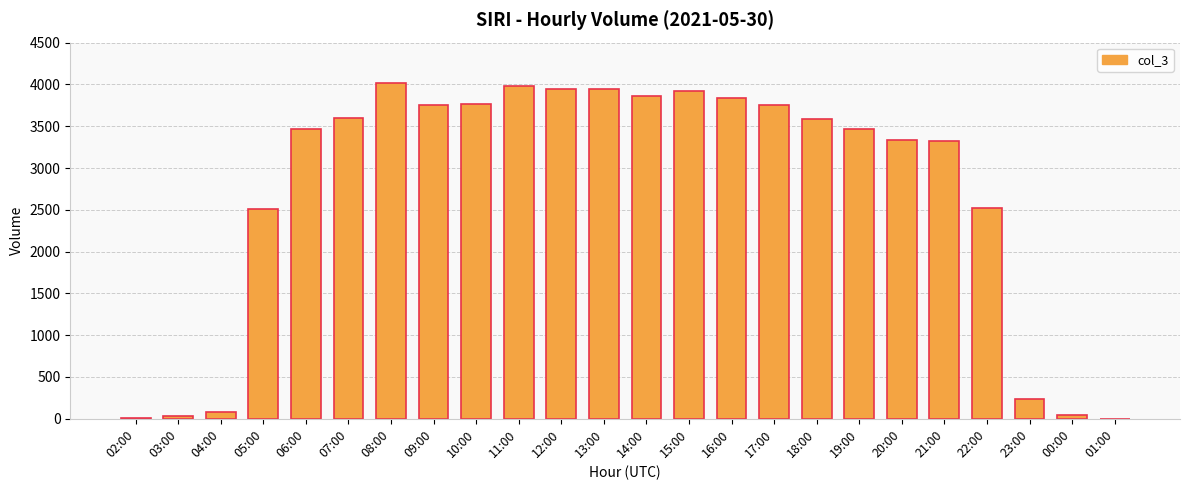

What is the maximum value shown in the chart?

4018